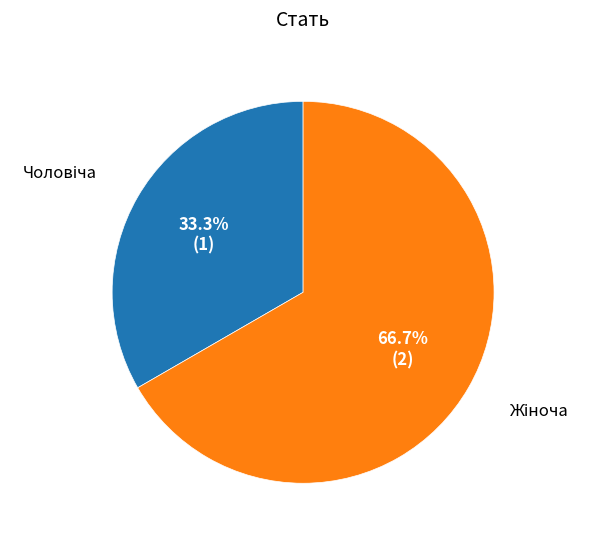

To the nearest percent, what is the difference between the largest and smallest slice percentages?

33%